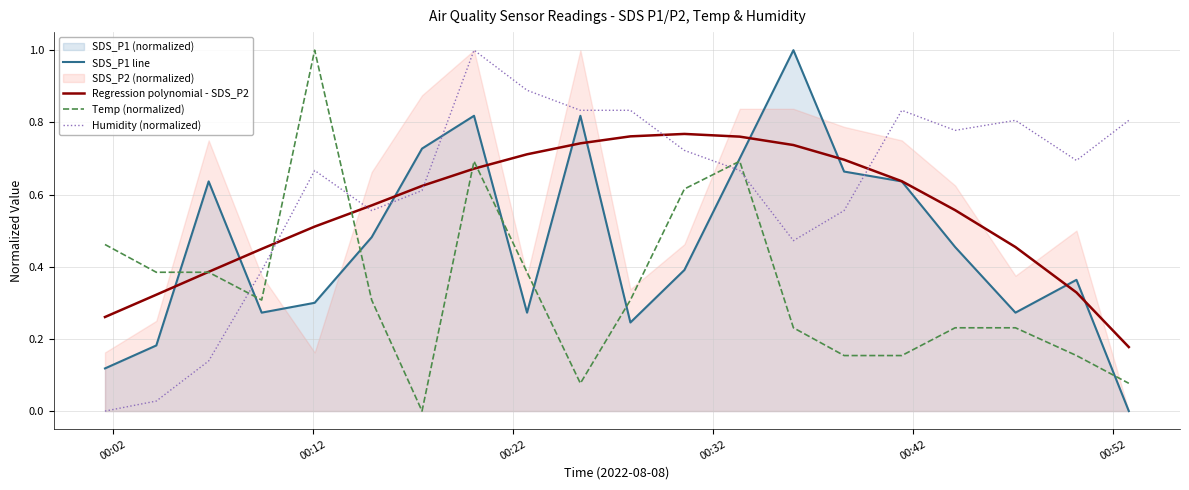

True or false: Regression polynomial - SDS_P2 has more than 2 points higher than both neighbors.

False